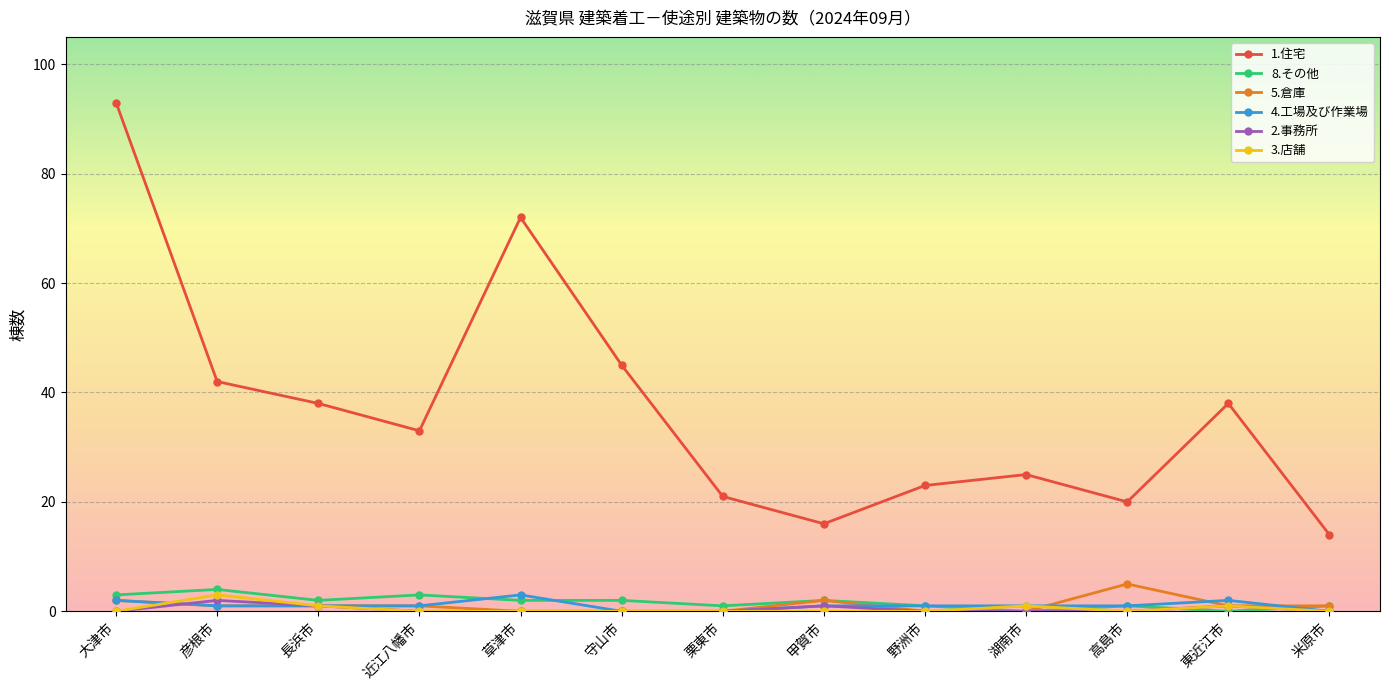

At which label does 8.その他 first exceed 2?

大津市